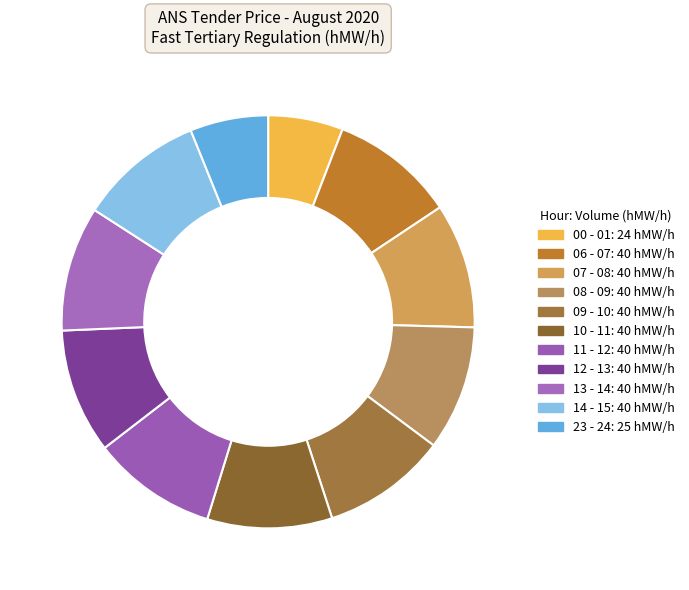

Rank the categories by value from lowest to highest.

00 - 01, 23 - 24, 06 - 07, 07 - 08, 08 - 09, 09 - 10, 10 - 11, 11 - 12, 12 - 13, 13 - 14, 14 - 15